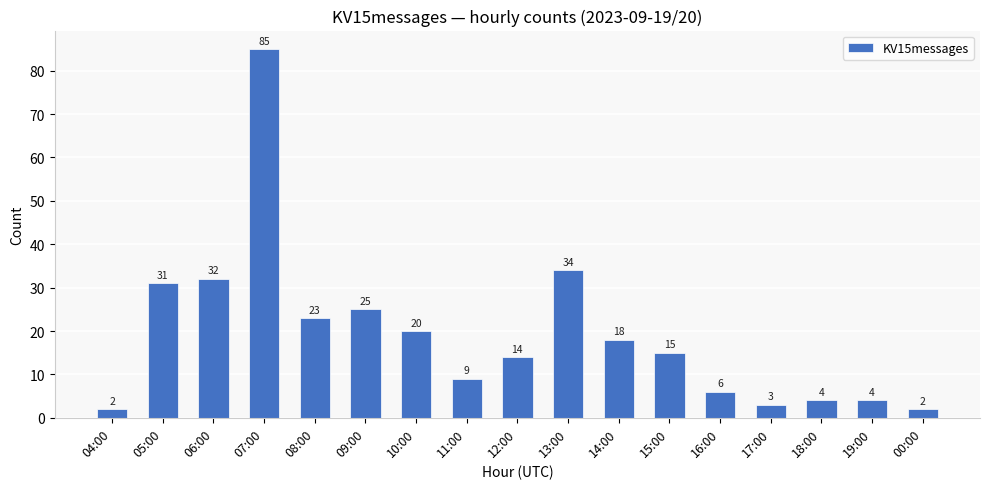

What is the maximum value shown in the chart?

85